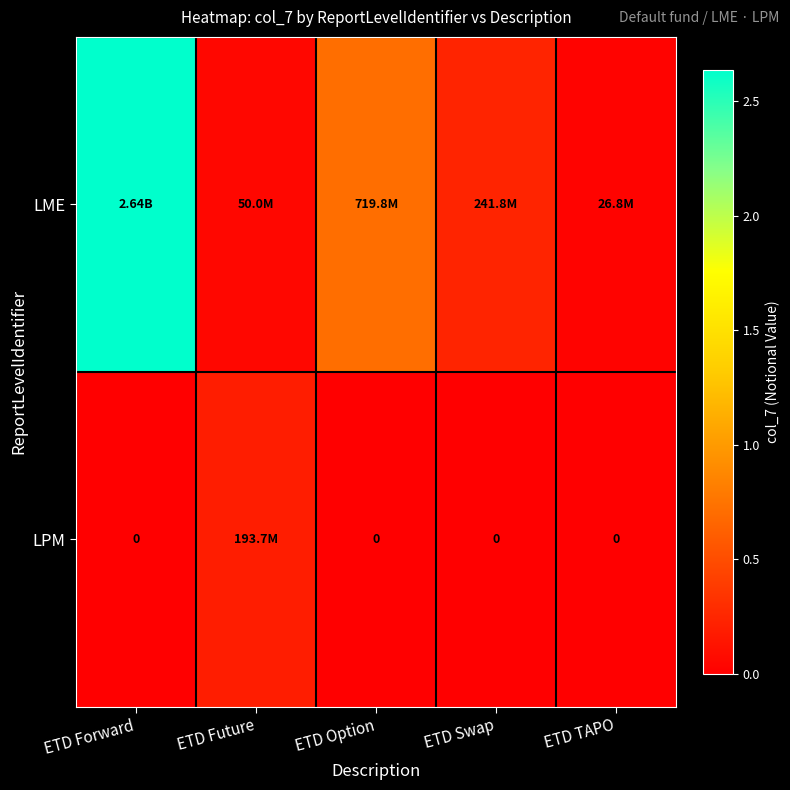

Between ETD Forward and ETD Option, which series saw the biggest shift?

LME